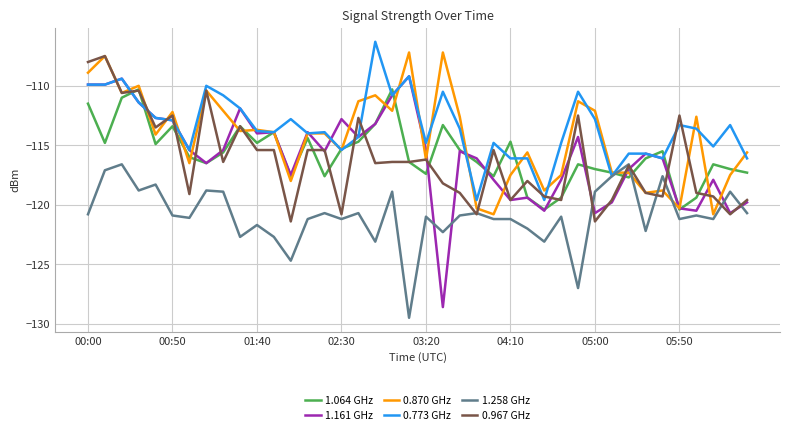

Which series has the widest spread of values?

1.161 GHz